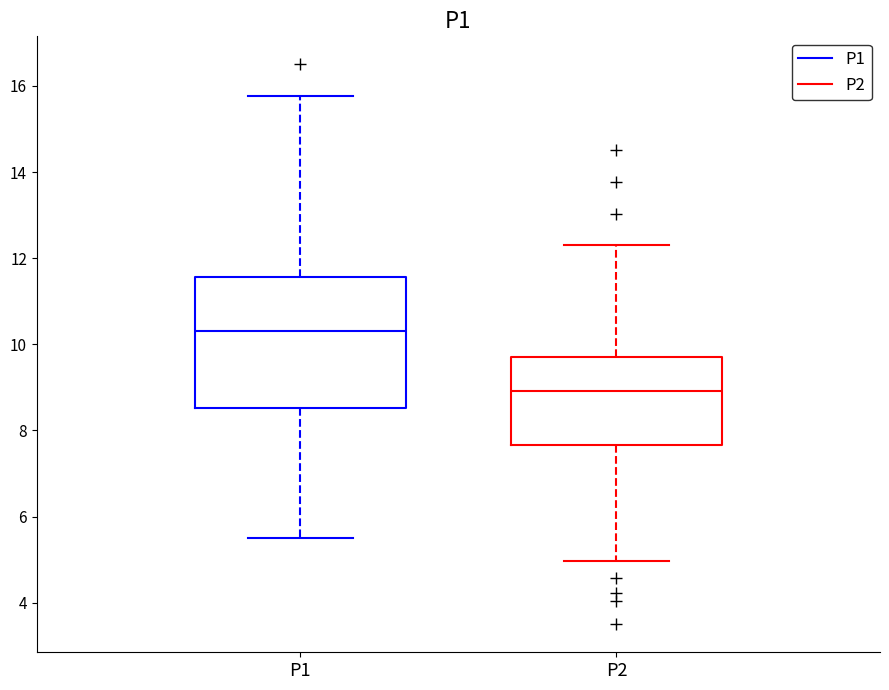

Which box has the lowest median line?

P2